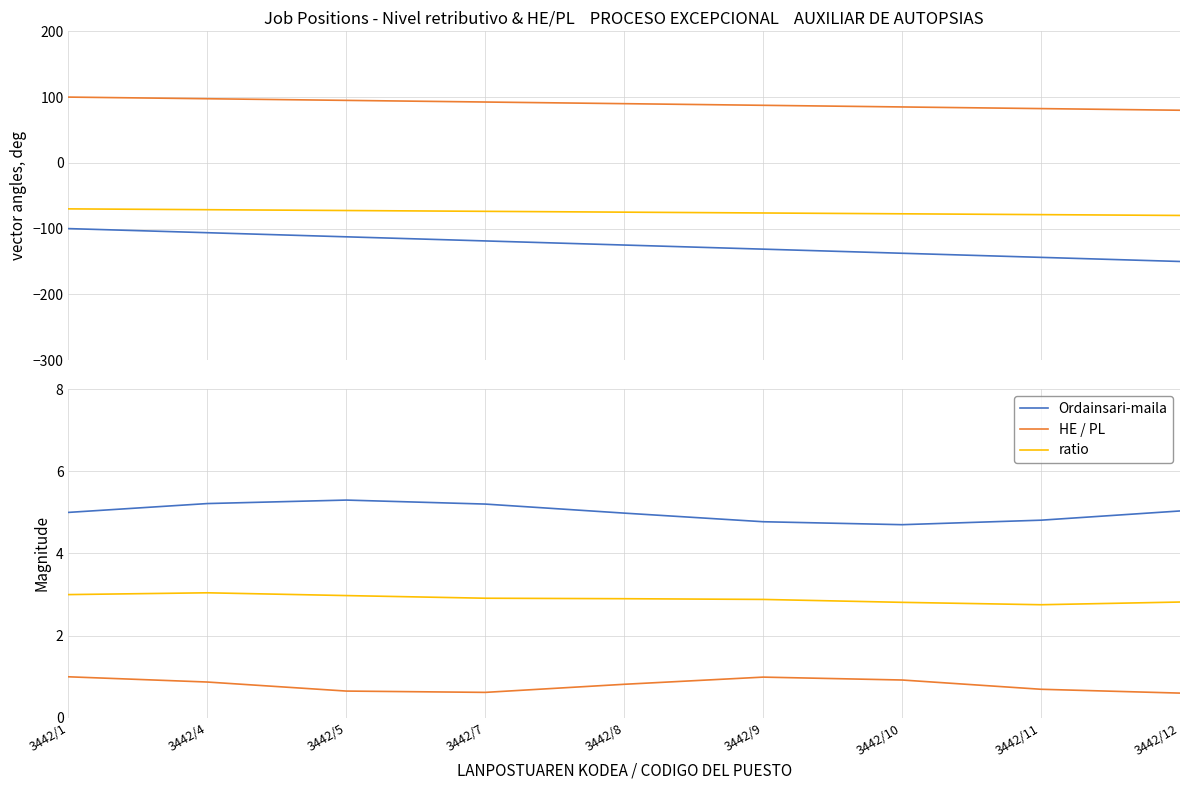

Is the value of Ordainsari-maila at 3442/12 greater than the value of ratio at 3442/11?

Yes